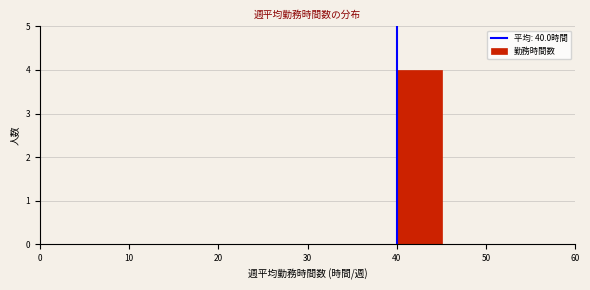

Reading left to right, list every bar in this chart as the range it spans on the x-axis followed by its height. The values are not printed on the chart, so give them approximately, as read against the axis.

0 to 5: 0
5 to 10: 0
10 to 15: 0
15 to 20: 0
20 to 25: 0
25 to 30: 0
30 to 35: 0
35 to 40: 0
40 to 45: 4
45 to 50: 0
50 to 55: 0
55 to 60: 0